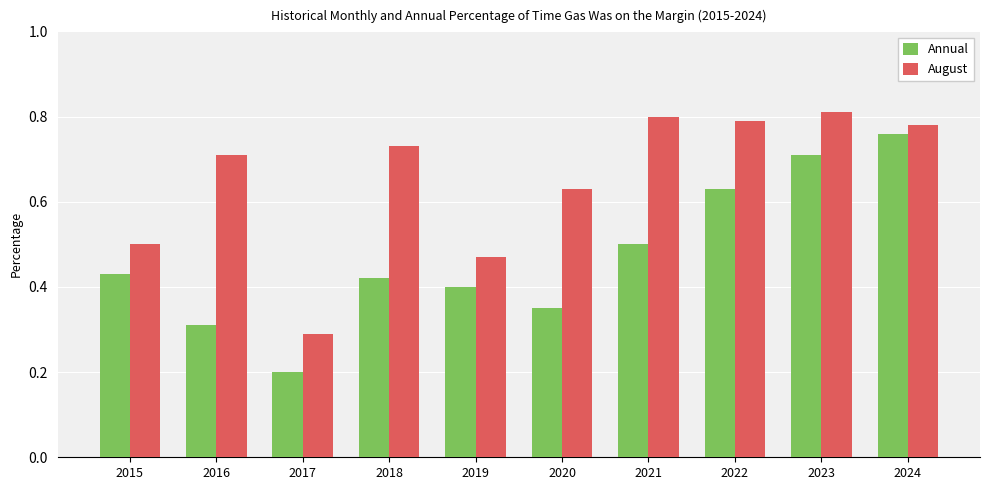

What are all the series names shown in the legend?

Annual, August